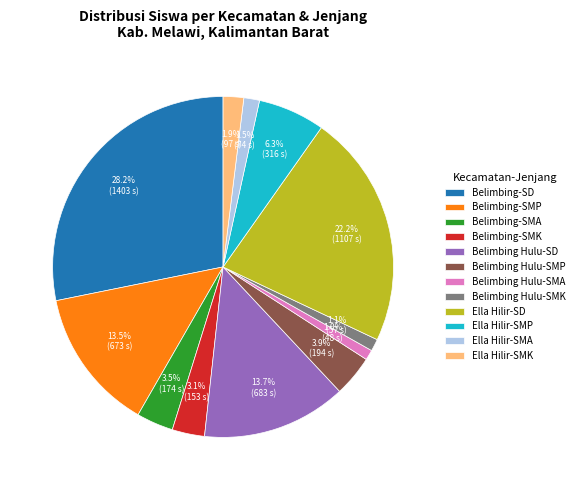

Which has a higher value, Belimbing-SD or Belimbing-SMP?

Belimbing-SD